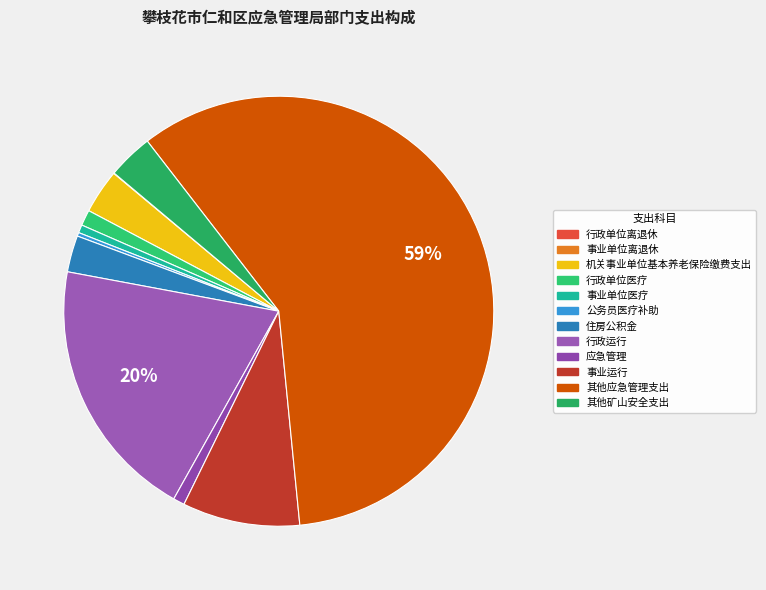

How many segments does this pie chart have?

12